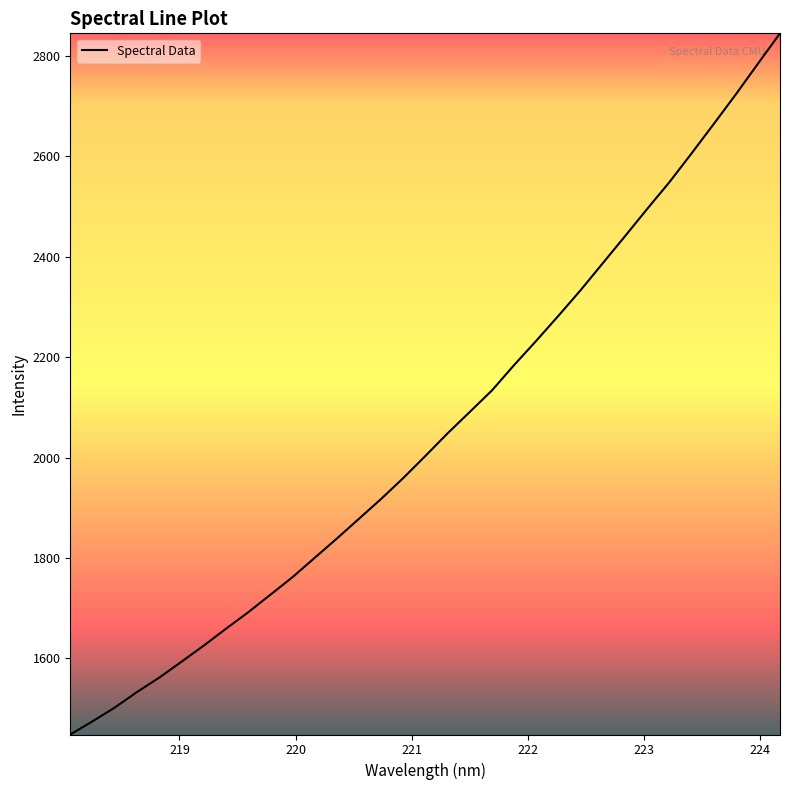

What is the maximum value shown in the chart?

2845.0